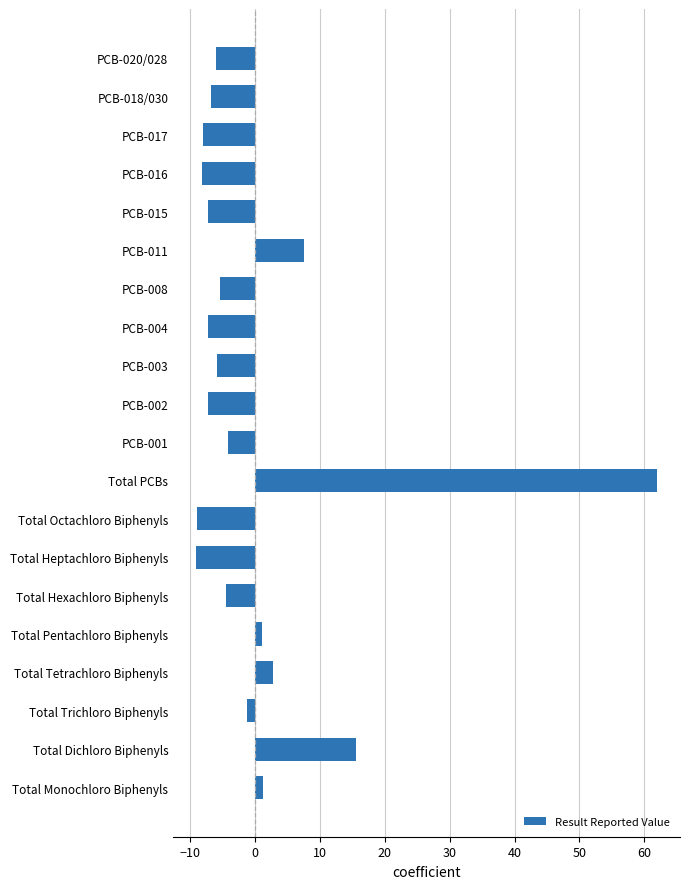

Does the chart contain any negative values?

Yes